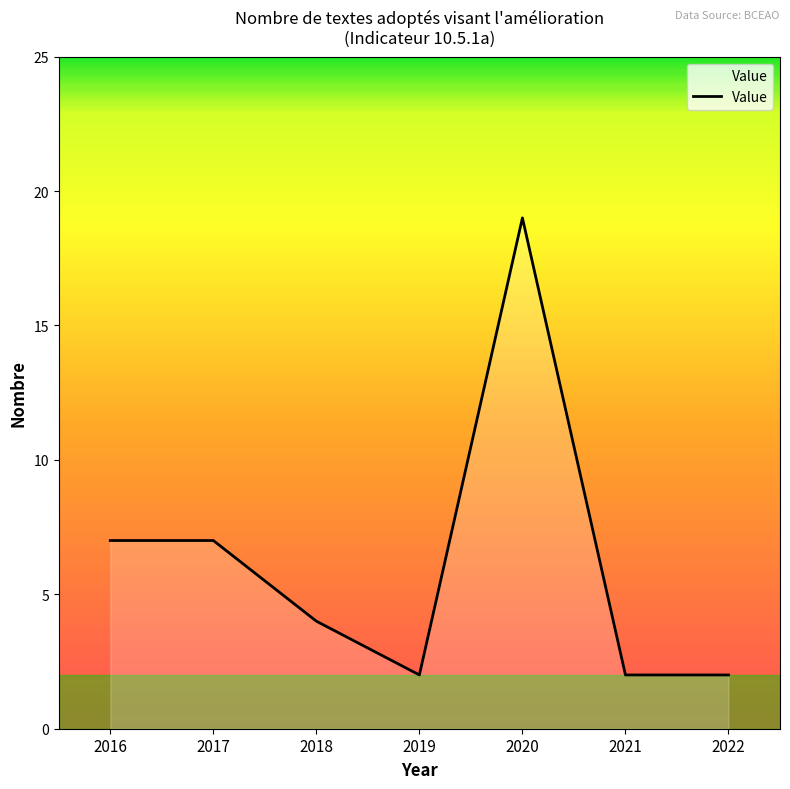

Between 2017 and 2020, which is larger?

2020